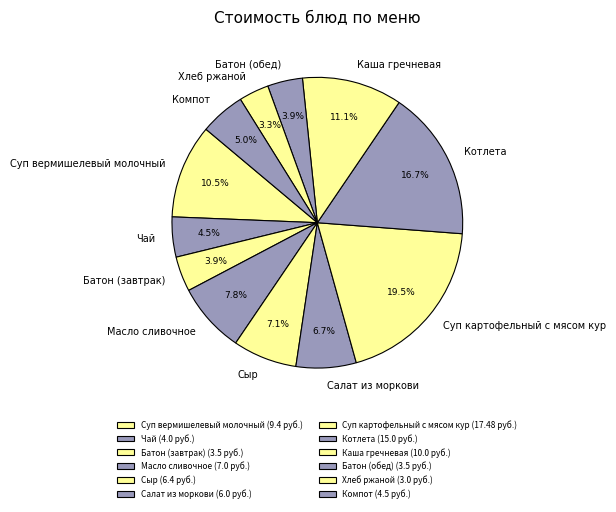

Is there any slice that represents more than half of the pie?

No